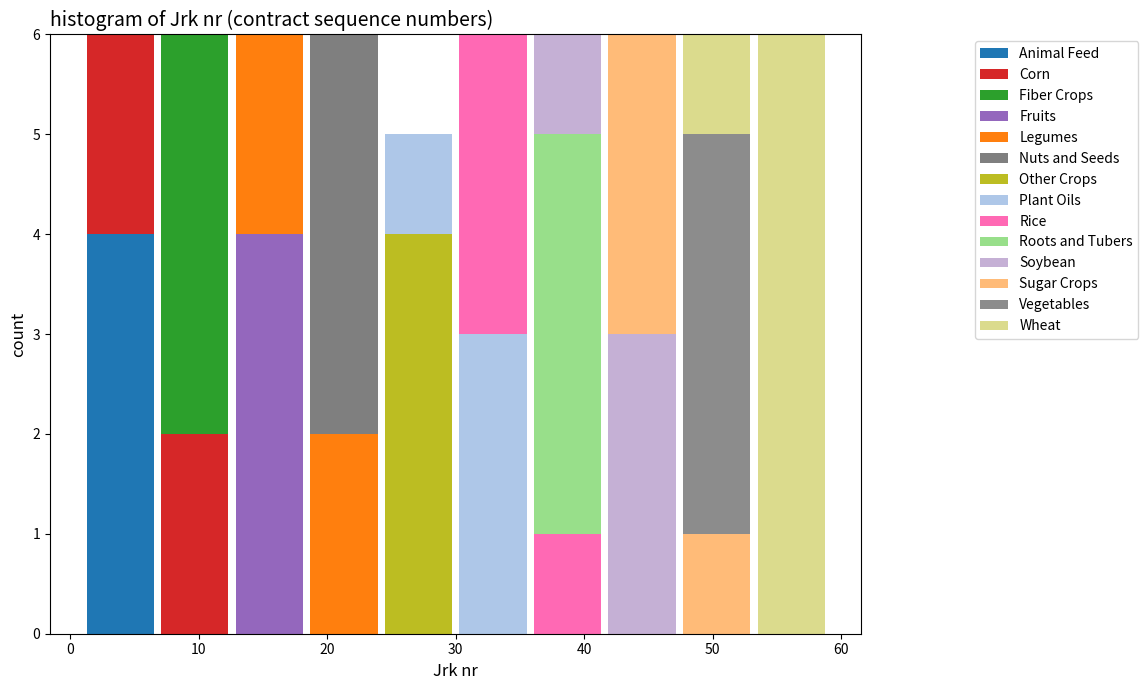

What is the total height of the stacked bar covering 41.6 to 47.4 on the x-axis? Neither the bar edges nor the heights are printed on the chart, so give them approximately, as read against the axes.

6